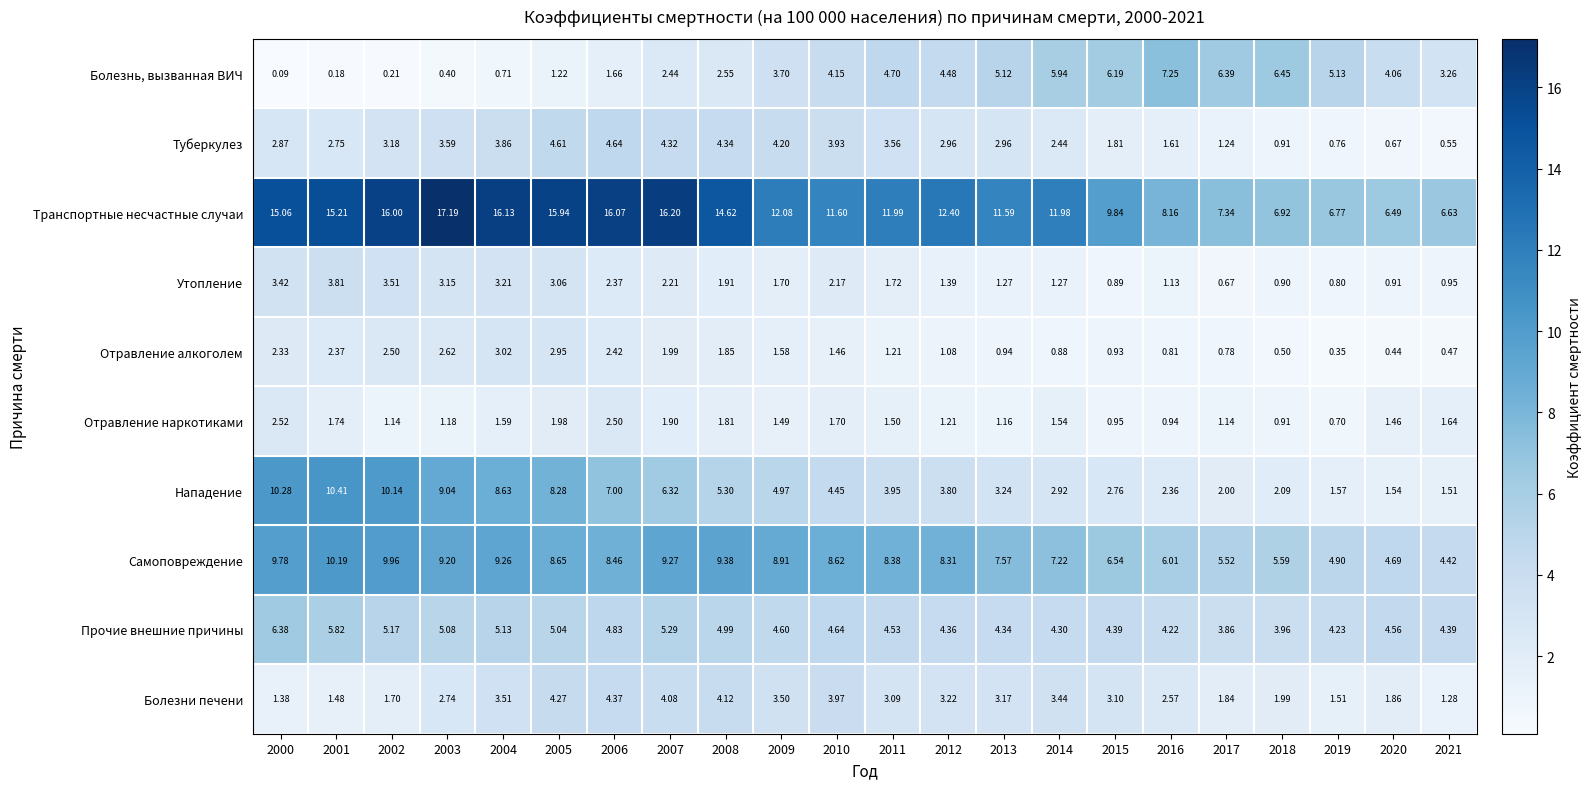

At which category is the sum across all series the highest?

2005